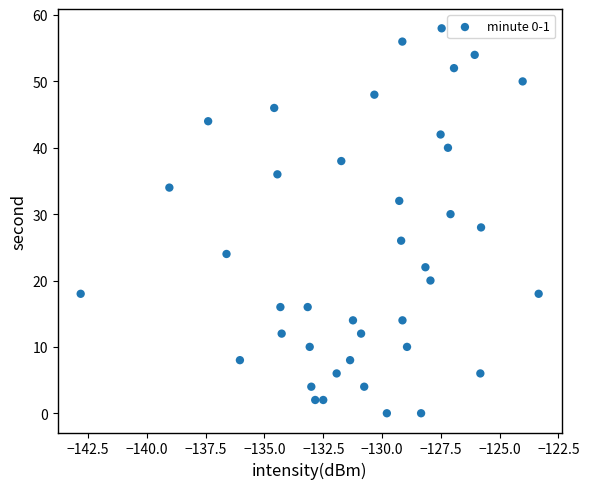

What is the range of Y values (max minus min)?

58